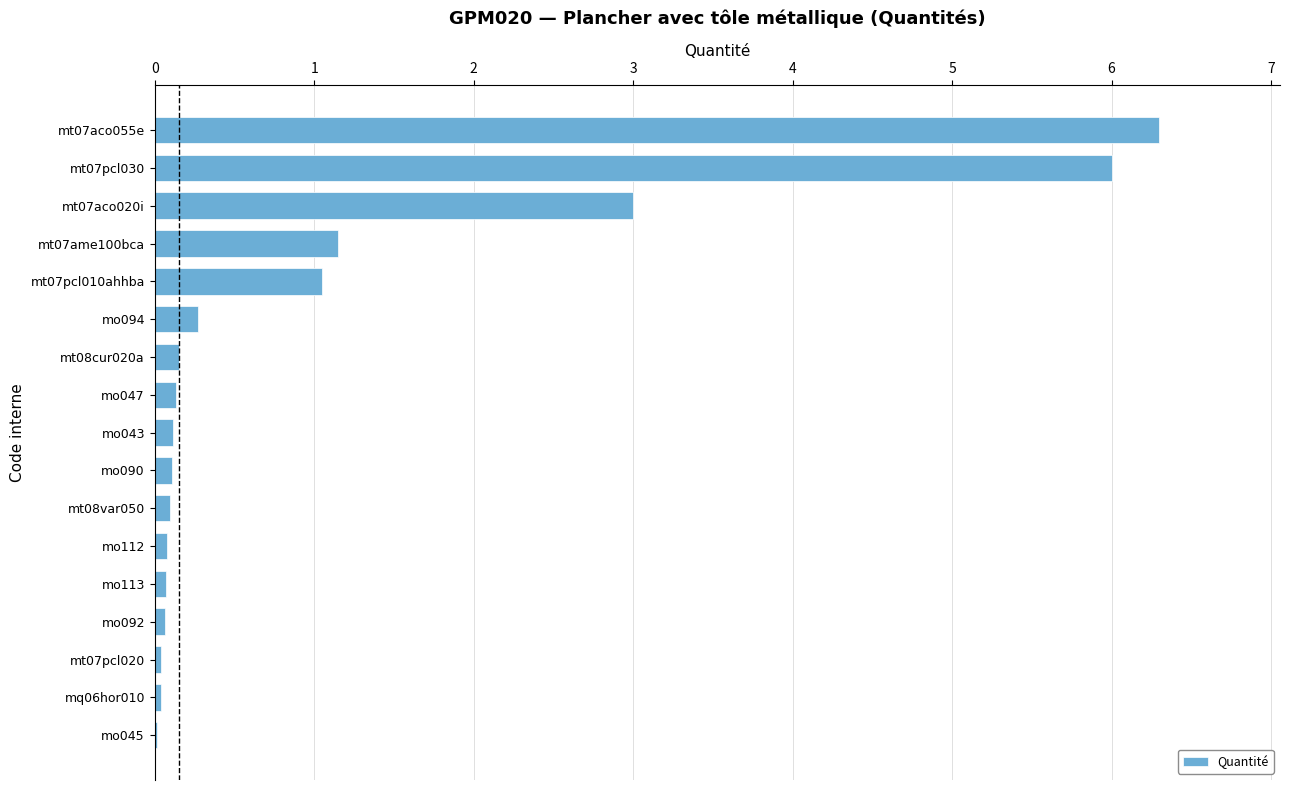

What is the greatest value displayed?

6.3